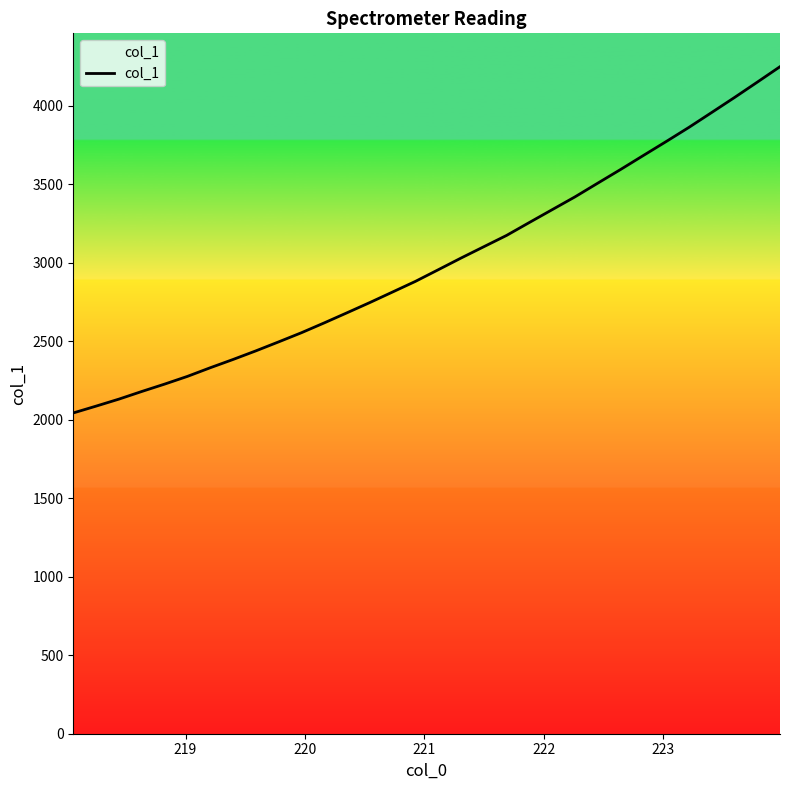

How many categories are shown in the chart?

32